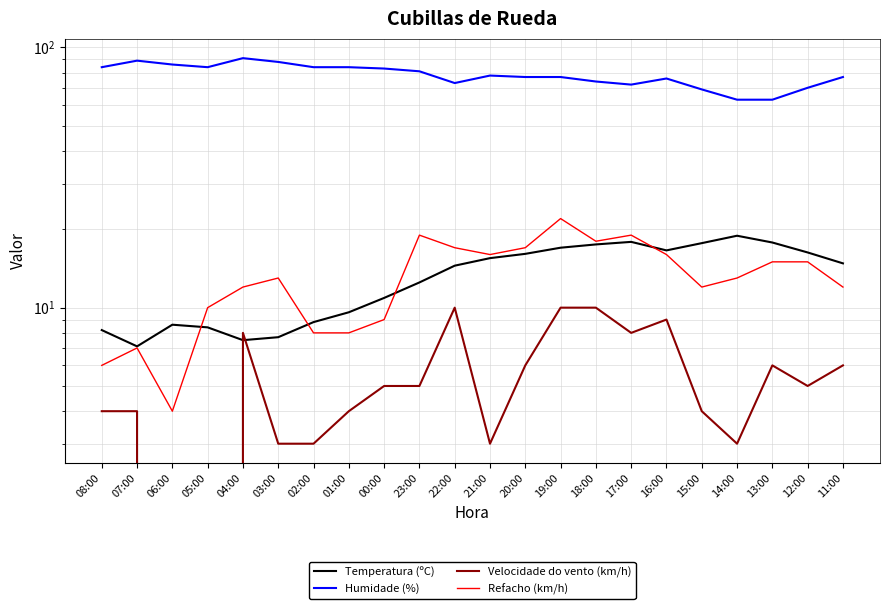

Reading right to left, transcribe all the data shown in this chart.

Temperatura (ºC): 11:00=14.8	12:00=16.3	13:00=17.8	14:00=18.9	15:00=17.7	16:00=16.6	17:00=17.9	18:00=17.5	19:00=17.0	20:00=16.1	21:00=15.5	22:00=14.5	23:00=12.5	00:00=10.9	01:00=9.6	02:00=8.8	03:00=7.7	04:00=7.5	05:00=8.4	06:00=8.6	07:00=7.1	08:00=8.2
Humidade (%): 11:00=77.0	12:00=70.0	13:00=63.0	14:00=63.0	15:00=69.0	16:00=76.0	17:00=72.0	18:00=74.0	19:00=77.0	20:00=77.0	21:00=78.0	22:00=73.0	23:00=81.0	00:00=83.0	01:00=84.0	02:00=84.0	03:00=88.0	04:00=91.0	05:00=84.0	06:00=86.0	07:00=89.0	08:00=84.0
Velocidade do vento (km/h): 11:00=6.0	12:00=5.0	13:00=6.0	14:00=3.0	15:00=4.0	16:00=9.0	17:00=8.0	18:00=10.0	19:00=10.0	20:00=6.0	21:00=3.0	22:00=10.0	23:00=5.0	00:00=5.0	01:00=4.0	02:00=3.0	03:00=3.0	04:00=8.0	05:00=0.0	06:00=0.0	07:00=4.0	08:00=4.0
Refacho (km/h): 11:00=12.0	12:00=15.0	13:00=15.0	14:00=13.0	15:00=12.0	16:00=16.0	17:00=19.0	18:00=18.0	19:00=22.0	20:00=17.0	21:00=16.0	22:00=17.0	23:00=19.0	00:00=9.0	01:00=8.0	02:00=8.0	03:00=13.0	04:00=12.0	05:00=10.0	06:00=4.0	07:00=7.0	08:00=6.0